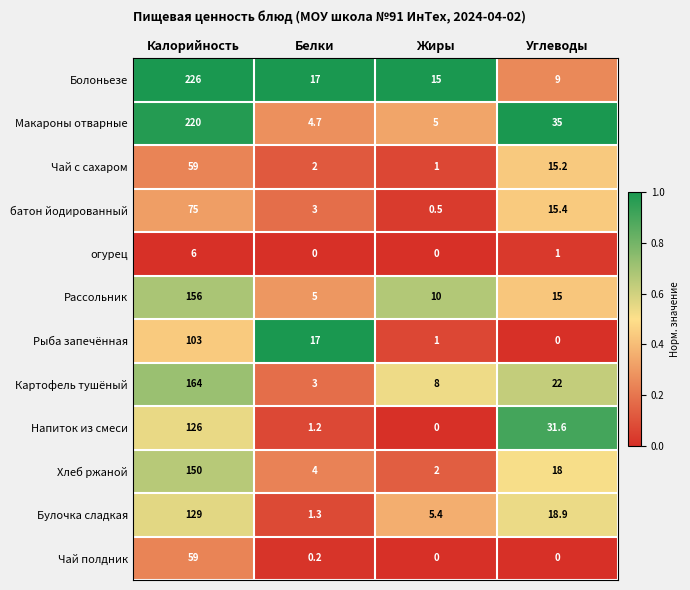

At which label is Рассольник closest to 80?

Углеводы